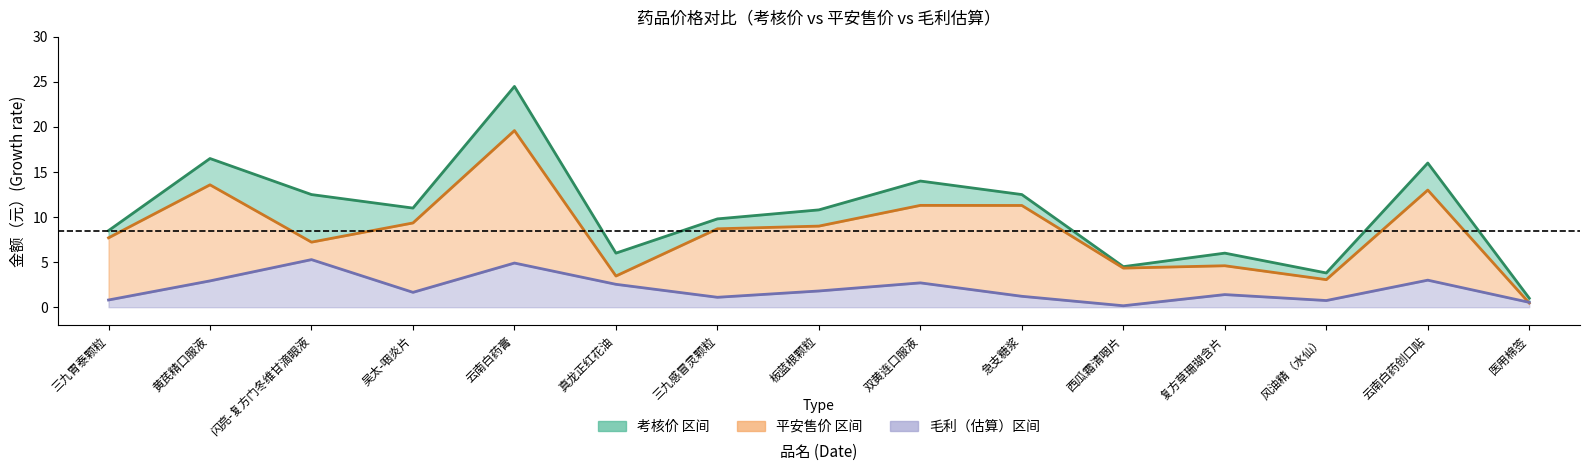

Which category has the lowest value across all series?

西瓜霜清咽片